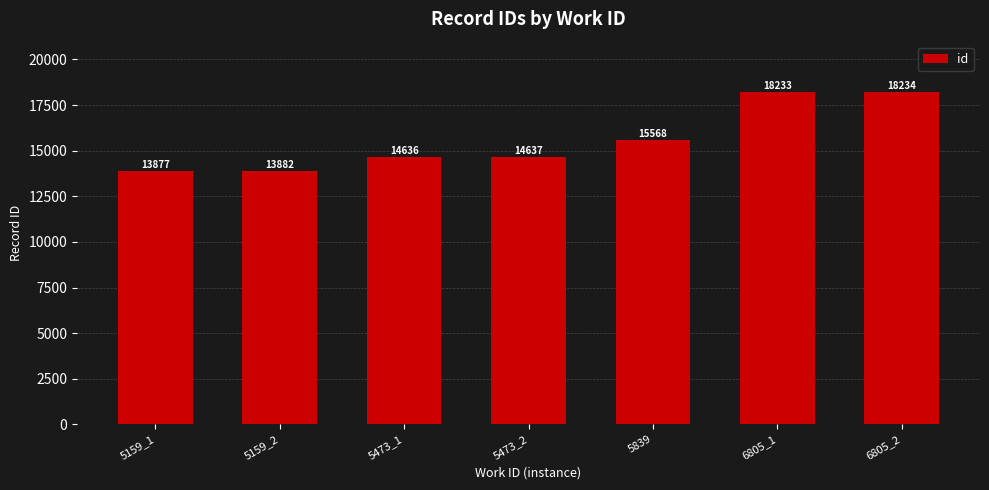

What is the label of the 7th bar from the right?

5159_1